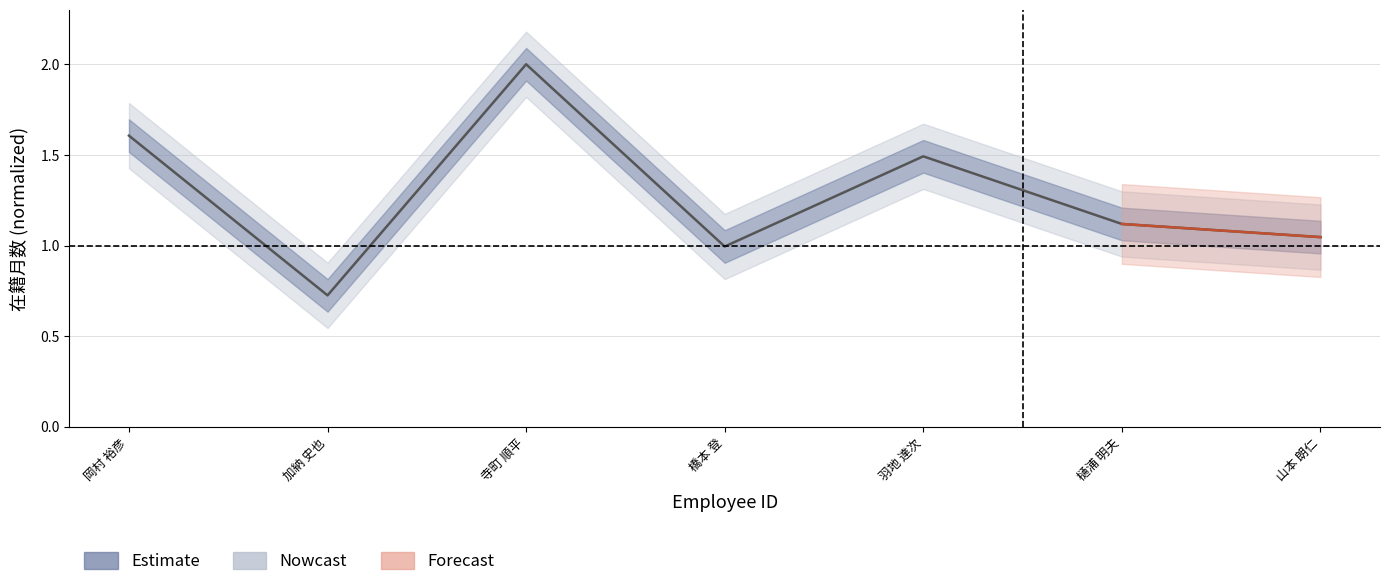

At which label does the data first exceed 1?

岡村 裕彦